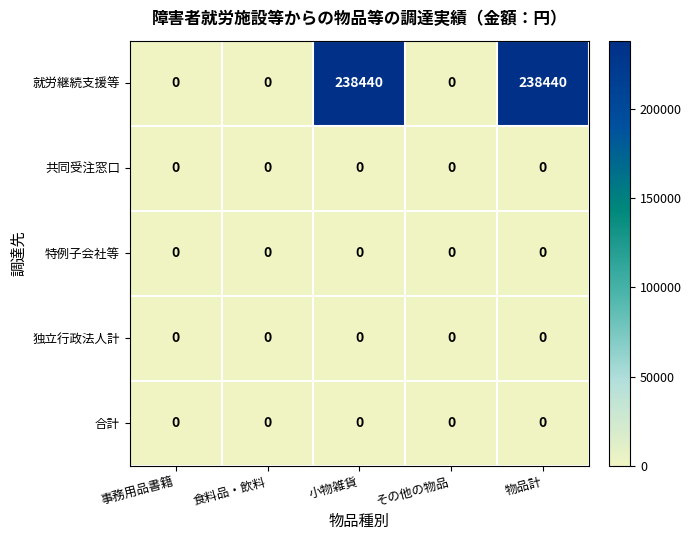

Reading left to right, what are all the values shown in this chart?

就労継続支援等: 0	0	238440	0	238440
共同受注窓口: 0	0	0	0	0
特例子会社等: 0	0	0	0	0
独立行政法人計: 0	0	0	0	0
合計: 0	0	0	0	0